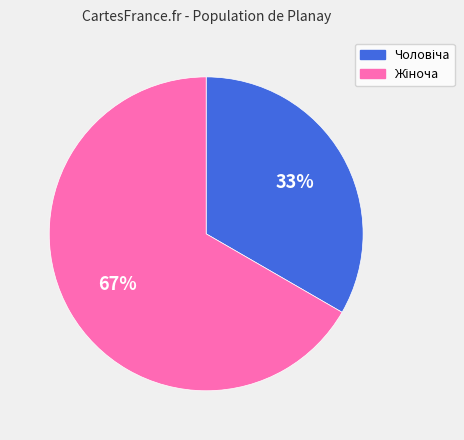

How many segments does this pie chart have?

2